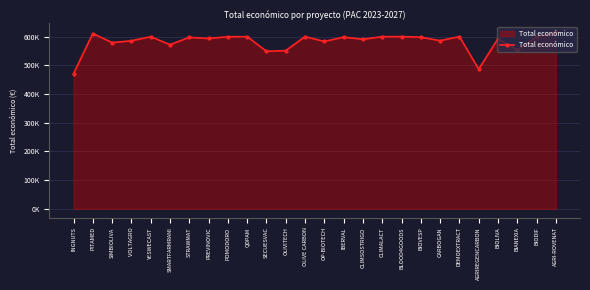

Does the chart have visible grid lines?

Yes